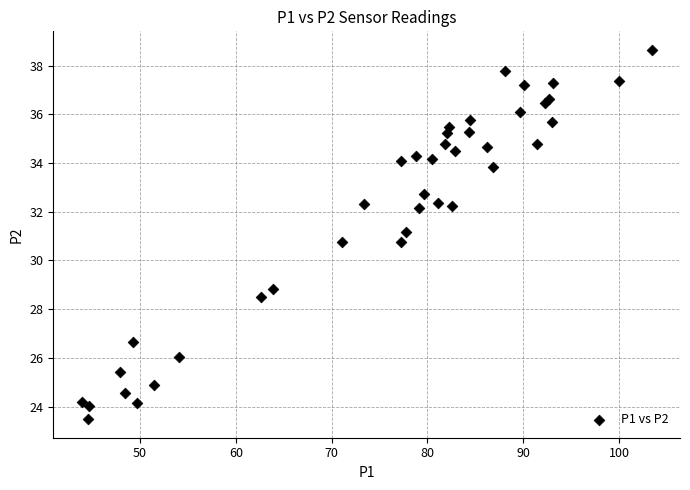

What is the range of X values (max minus min)?

59.5